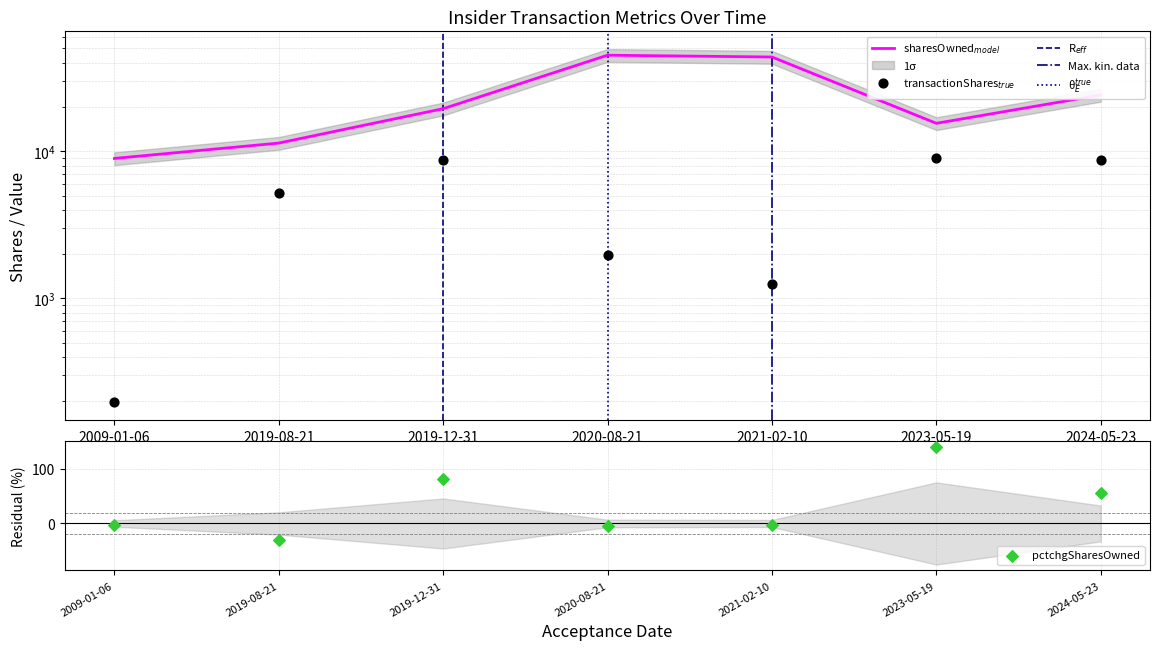

Is the value of pctchgSharesOwned at 2019-12-31 greater than the value of sharesOwnedFollowingTransaction at 2020-08-21?

No